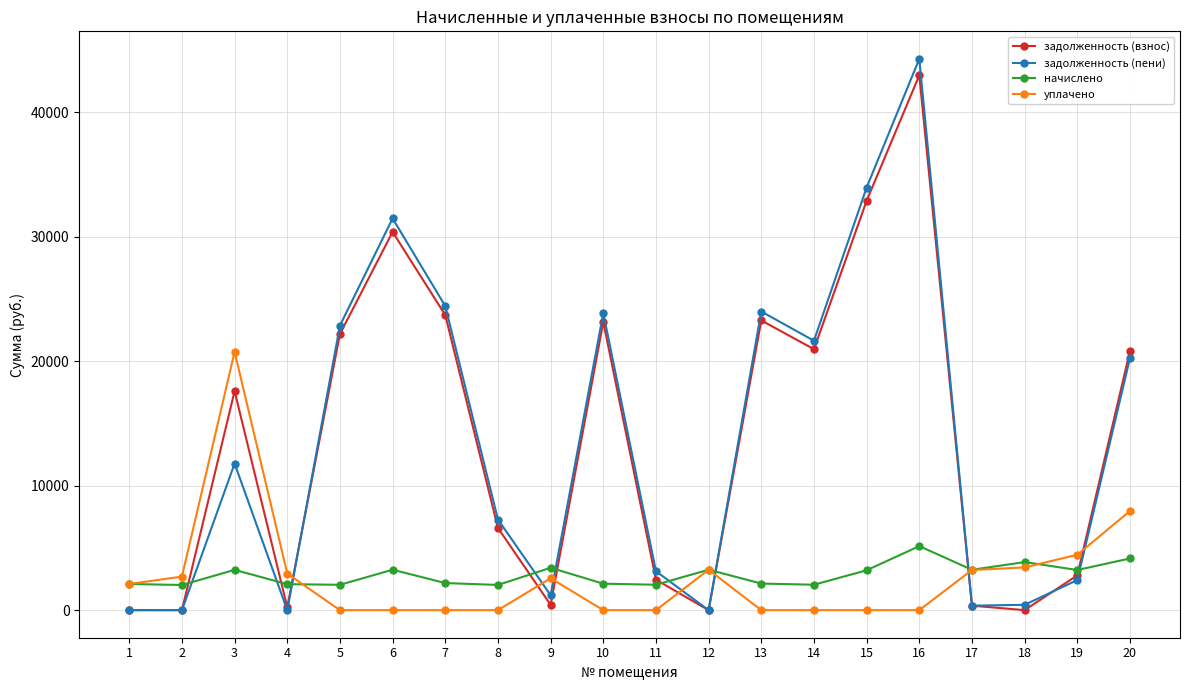

What is the highest value of the начислено series?

5143.0